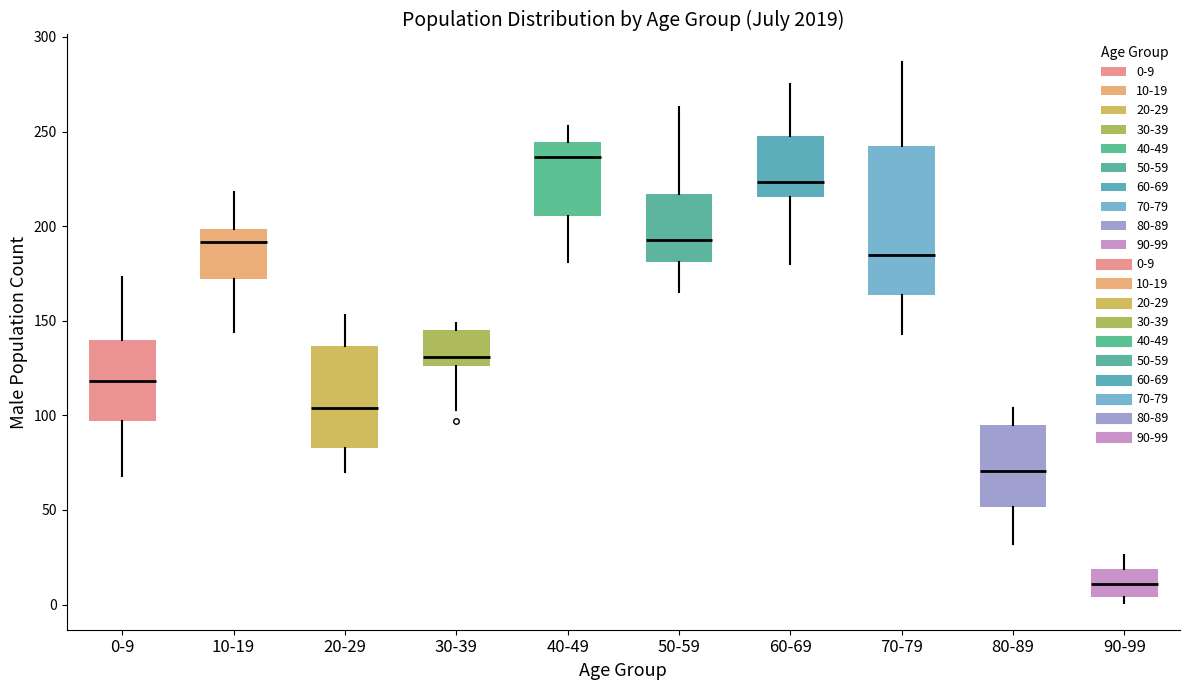

Which box's median line is the lowest?

90-99